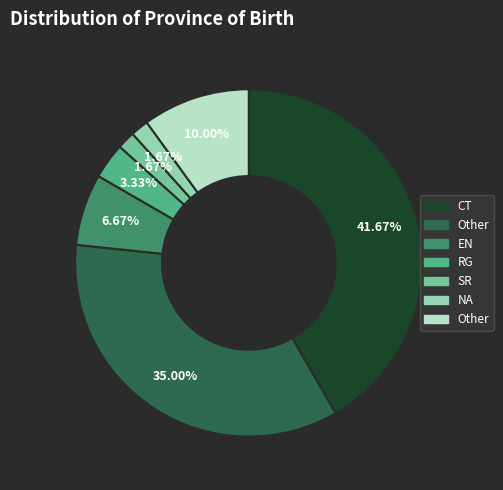

Does any single category account for the majority?

No